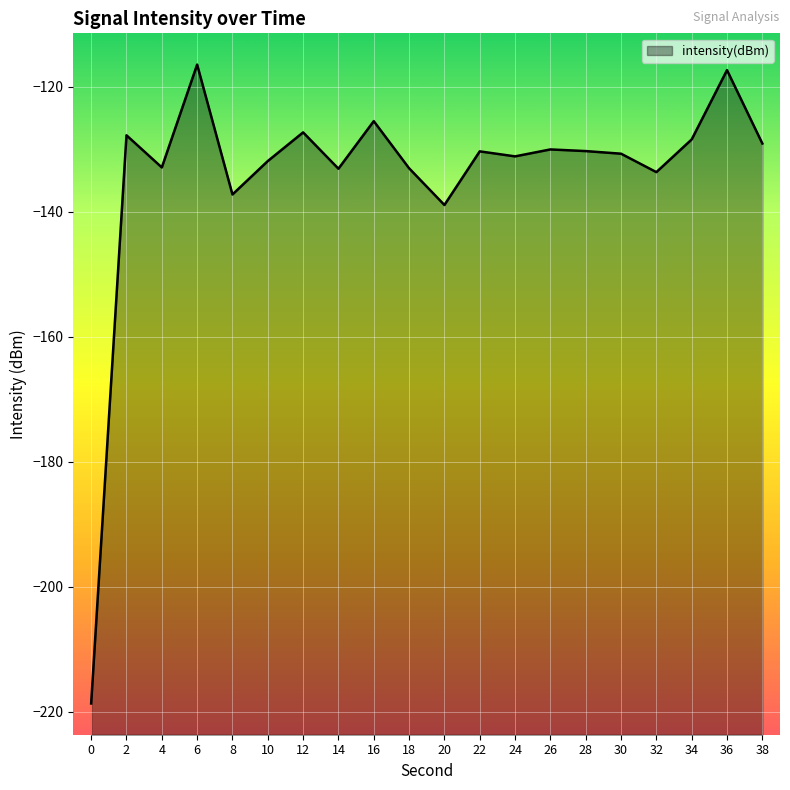

What is the maximum value shown in the chart?

-116.5